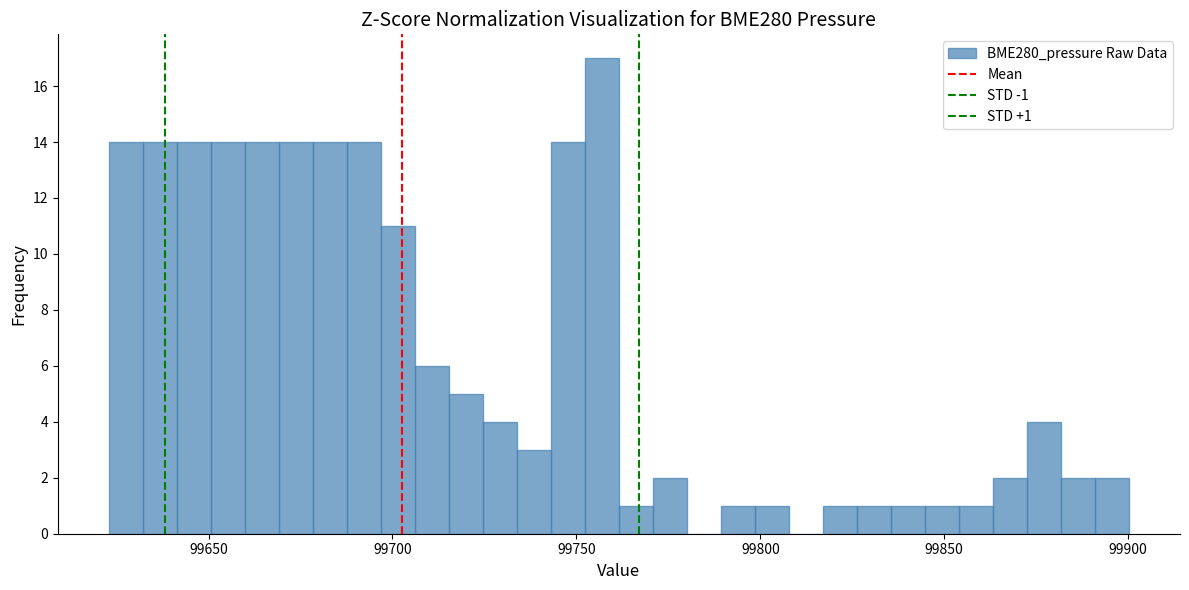

Read against the x-axis, roughly where is the centre of the tallest bar?

99755